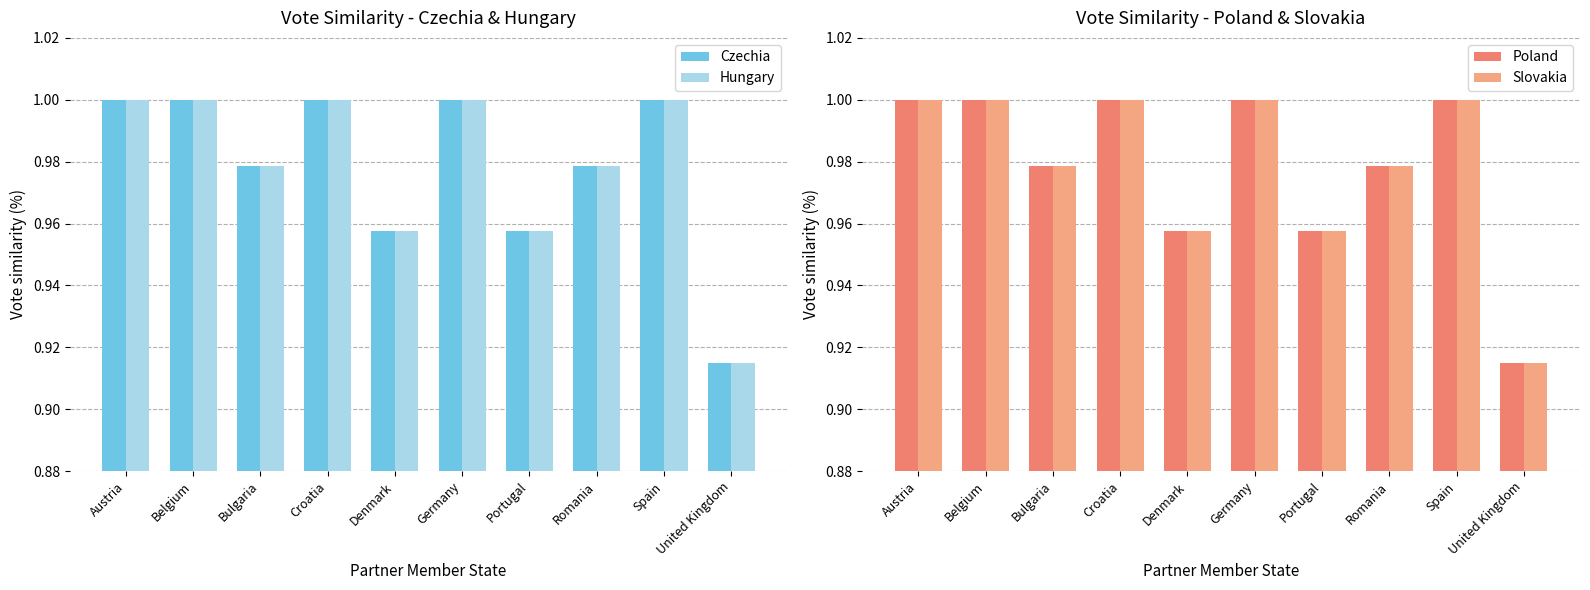

Are the bars horizontal?

No